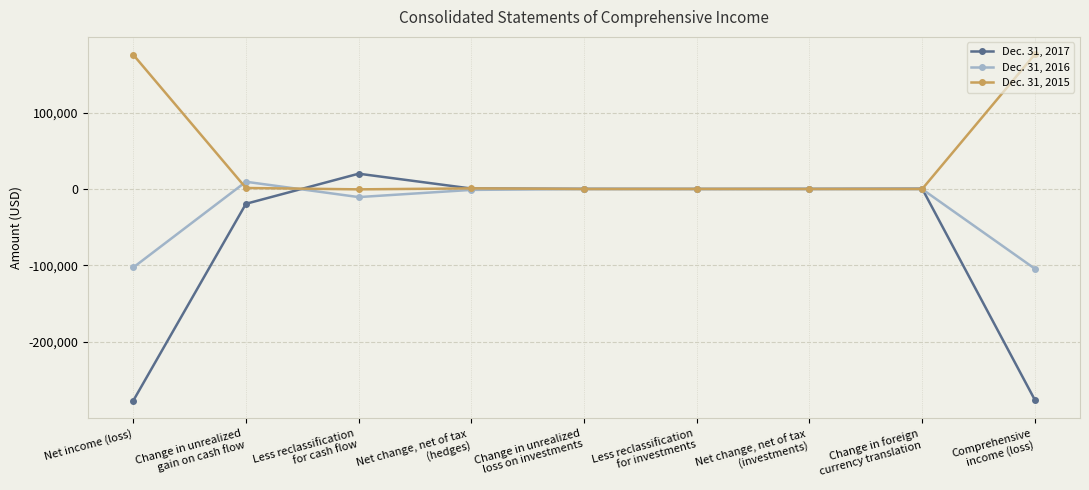

What is the label of the 1st point from the left?

Net income (loss)